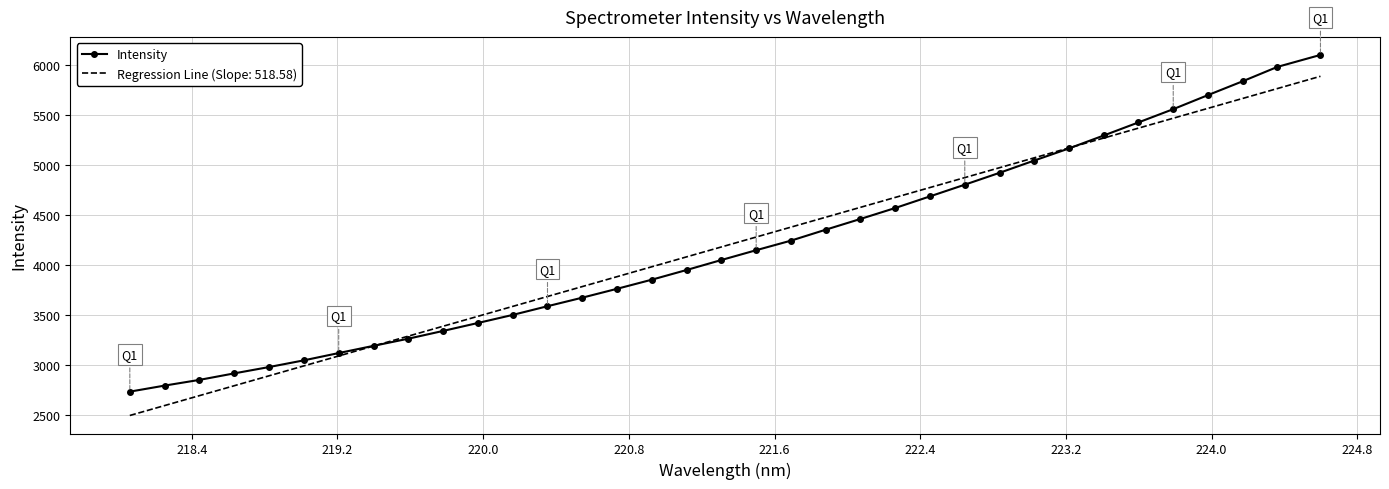

What is the maximum value shown in the chart?

6100.0